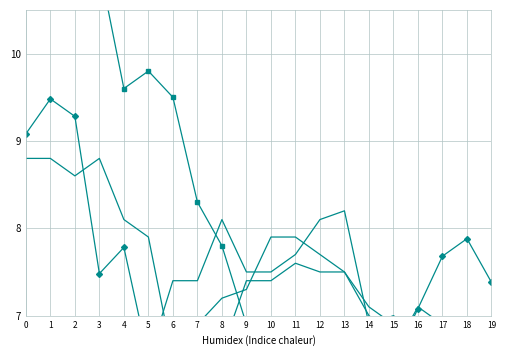

True or false: 9.581 has more than 1 interior local peaks.

True